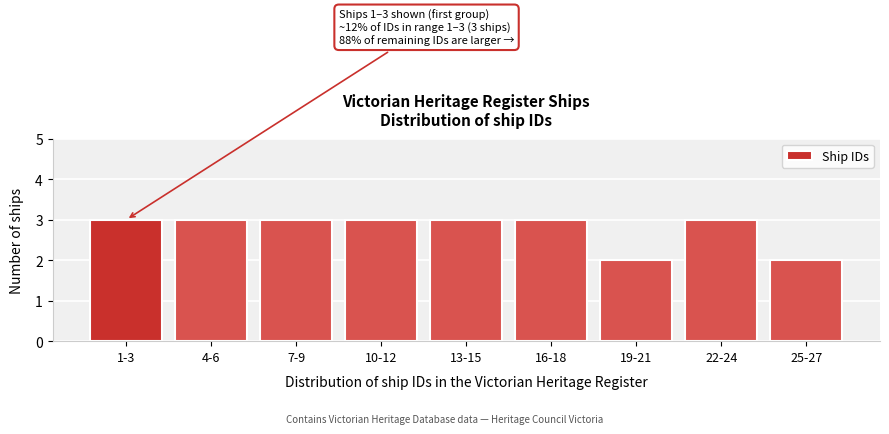

Reading left to right, transcribe all the data shown in this chart.

3	3	3	3	3	3	2	3	2